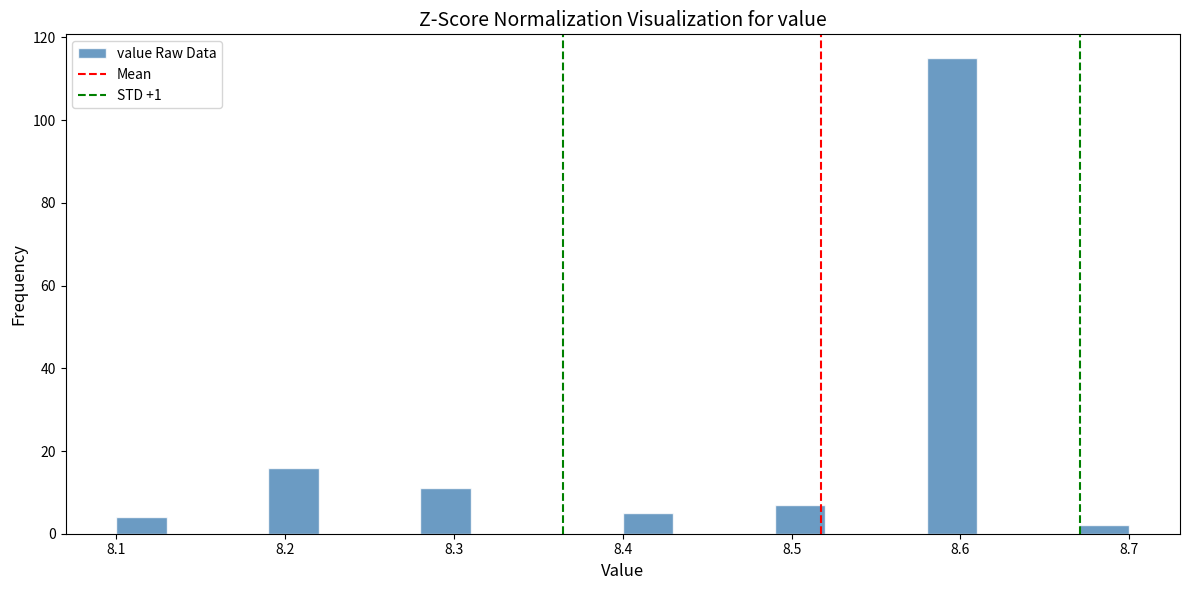

Around what value on the x-axis is the tallest bar? Give the approximate position of its centre, as read against the axis.

8.60